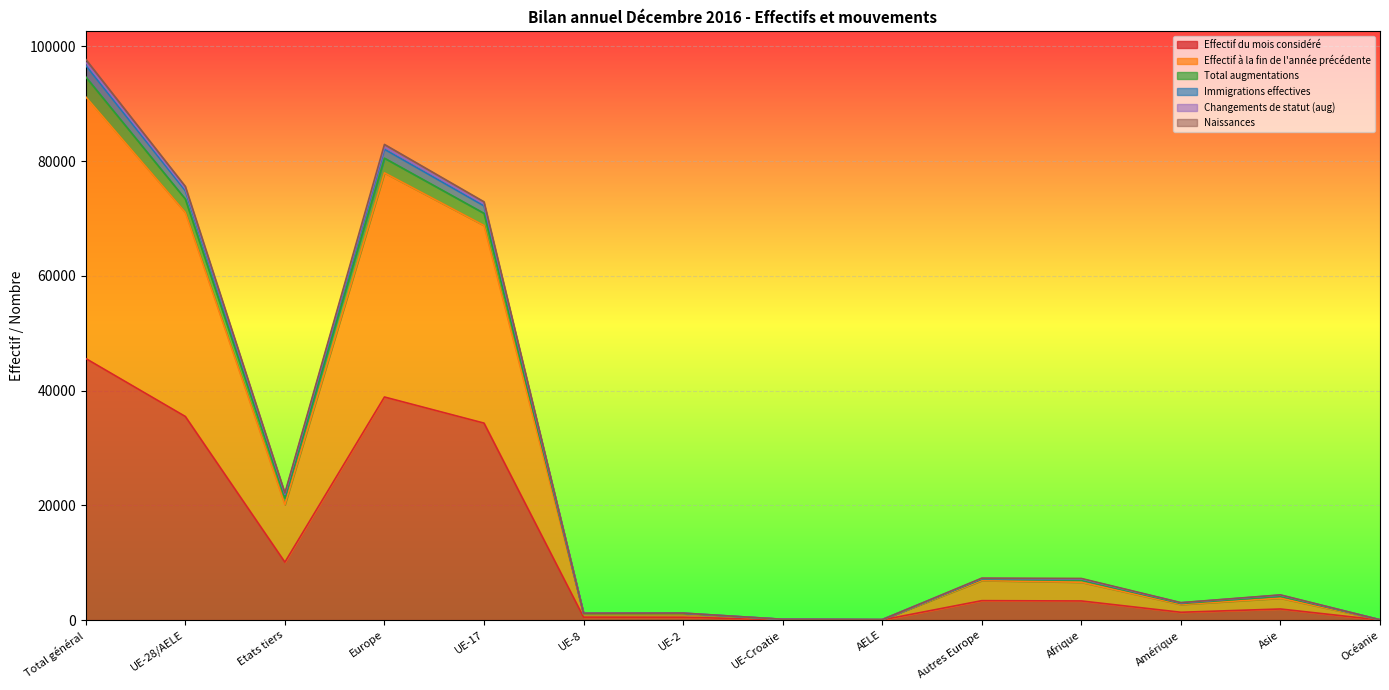

What is the approximate value of Naissances at Amérique?

2898